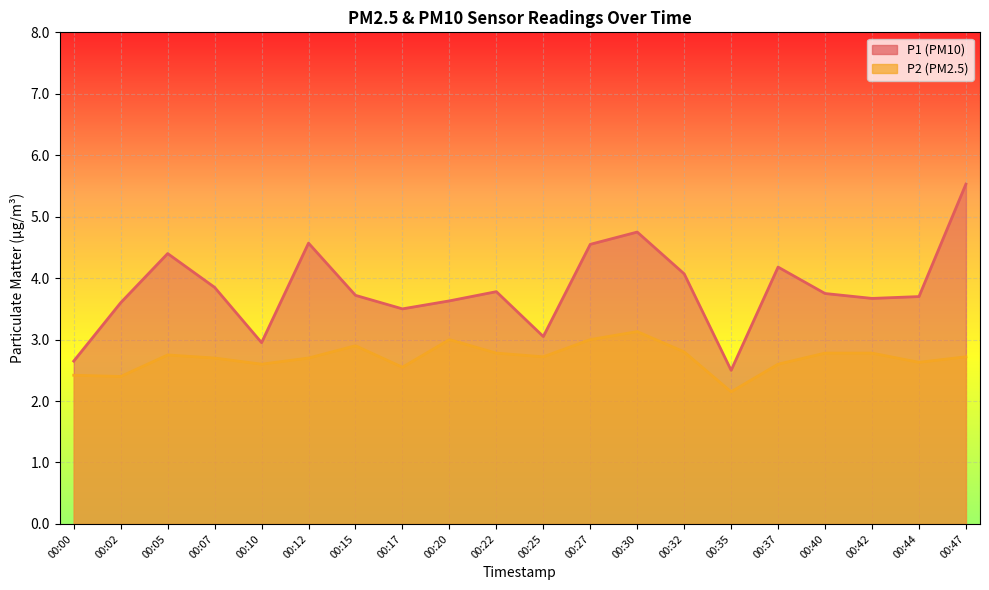

List the series in order of their peak value, lowest first.

P2, P1